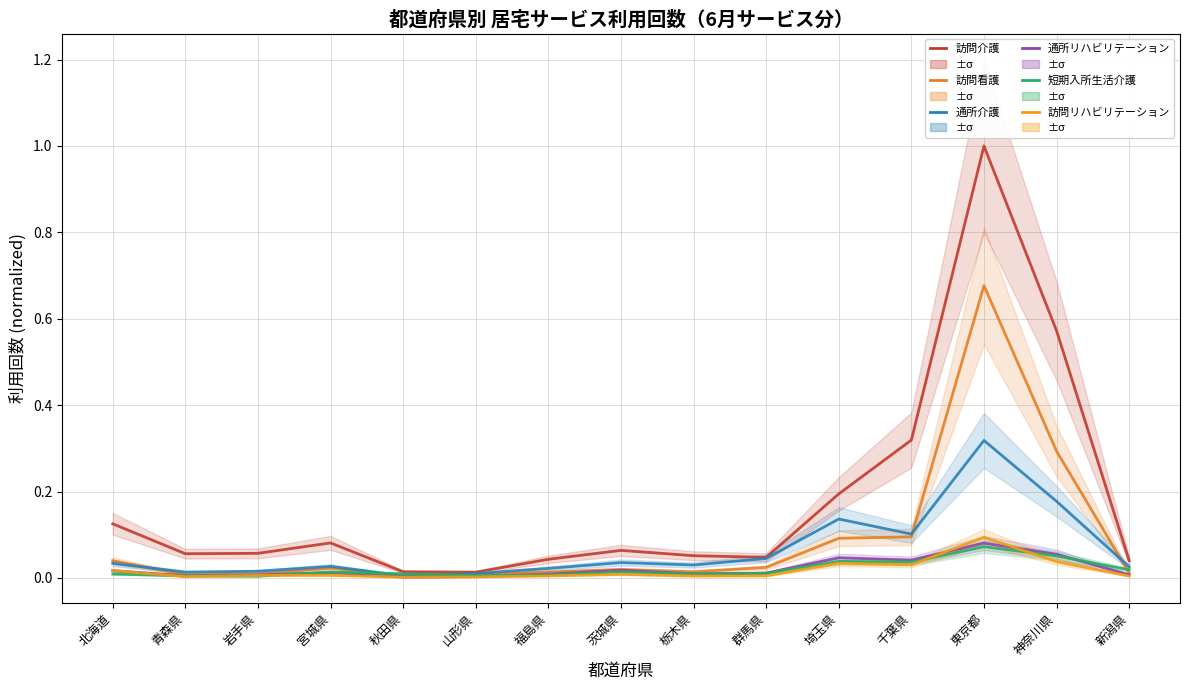

True or false: 通所介護 has more than 1 interior local peaks.

True